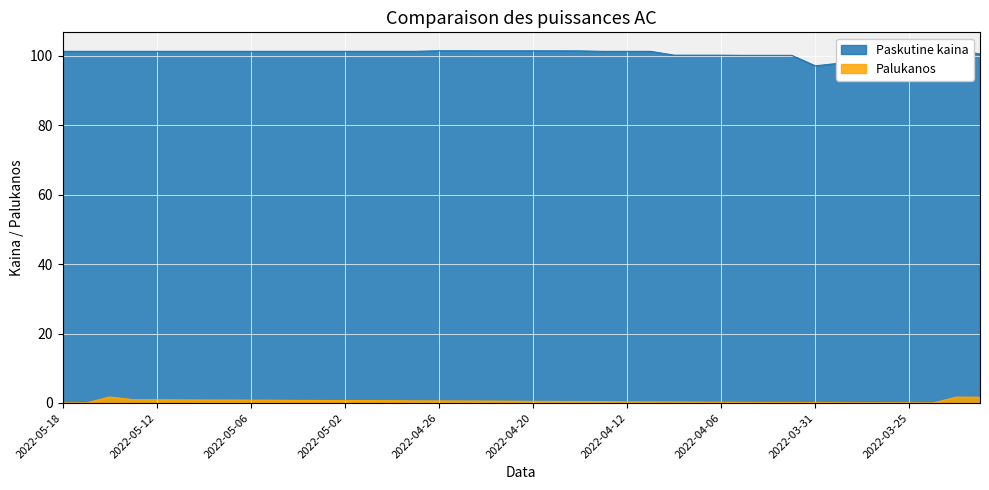

What are all the series names shown in the legend?

Paskutine kaina, Palukanos